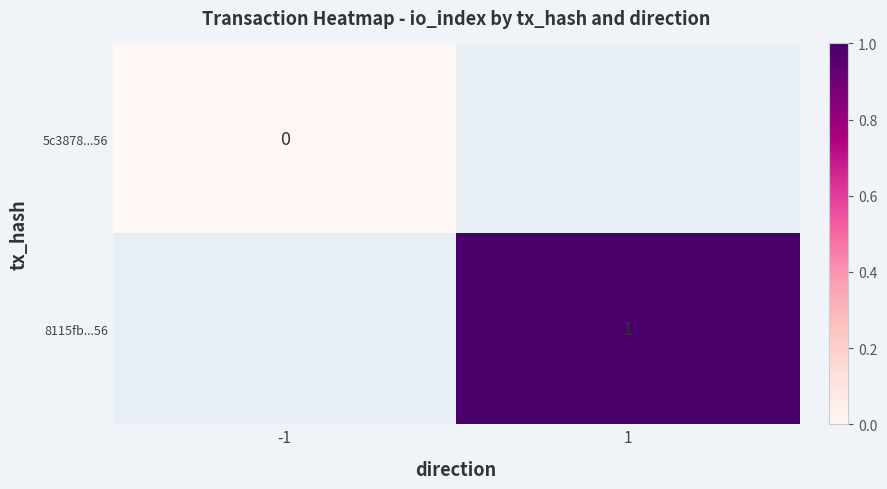

Which label corresponds to the smallest value in the chart?

-1